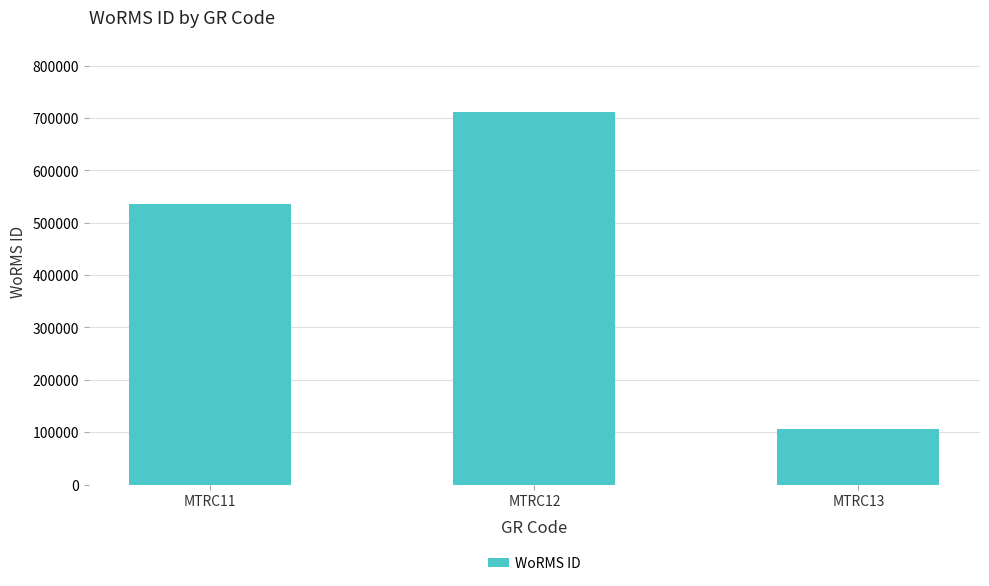

At which category does the chart reach its minimum across all series?

MTRC13